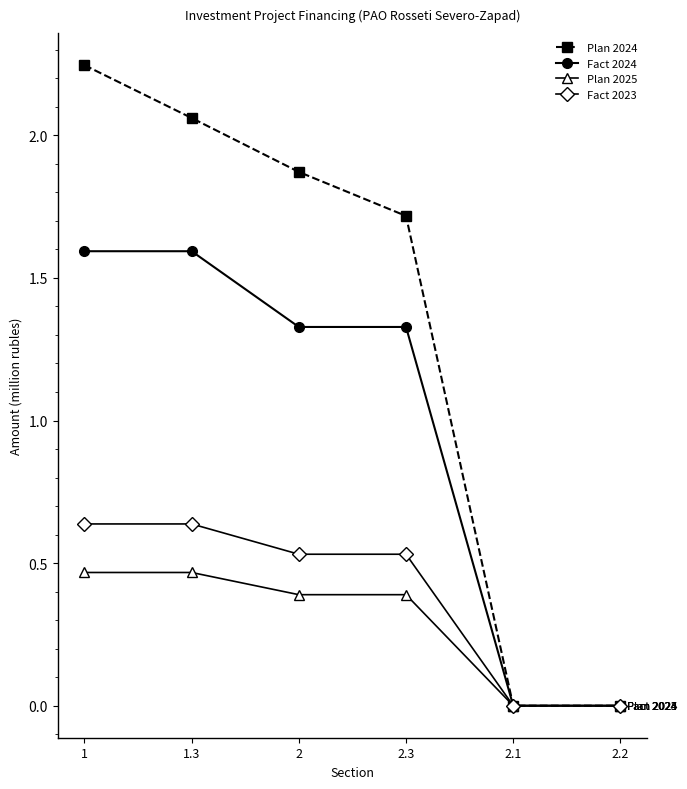

The value of Fact 2024 at 2.2 is 0.0. True or false?

True